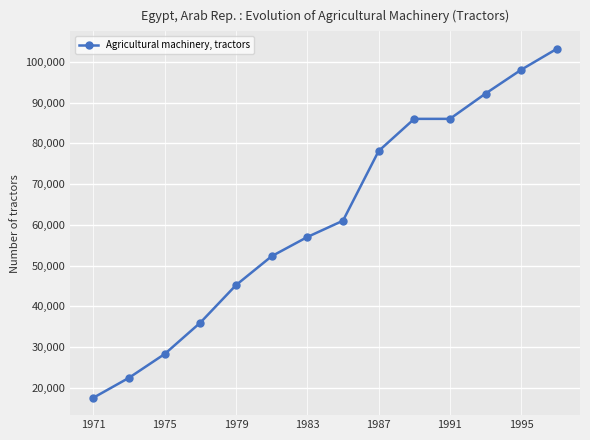

What is the value of the 7th point from the left?

57000